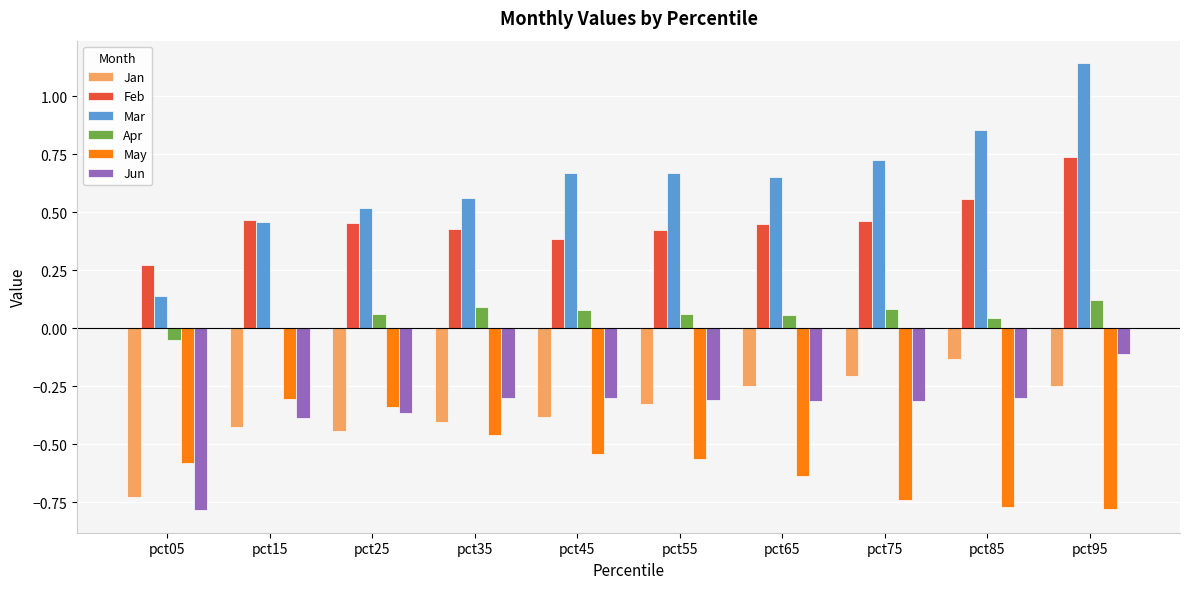

At which category is the sum across all series the highest?

pct95